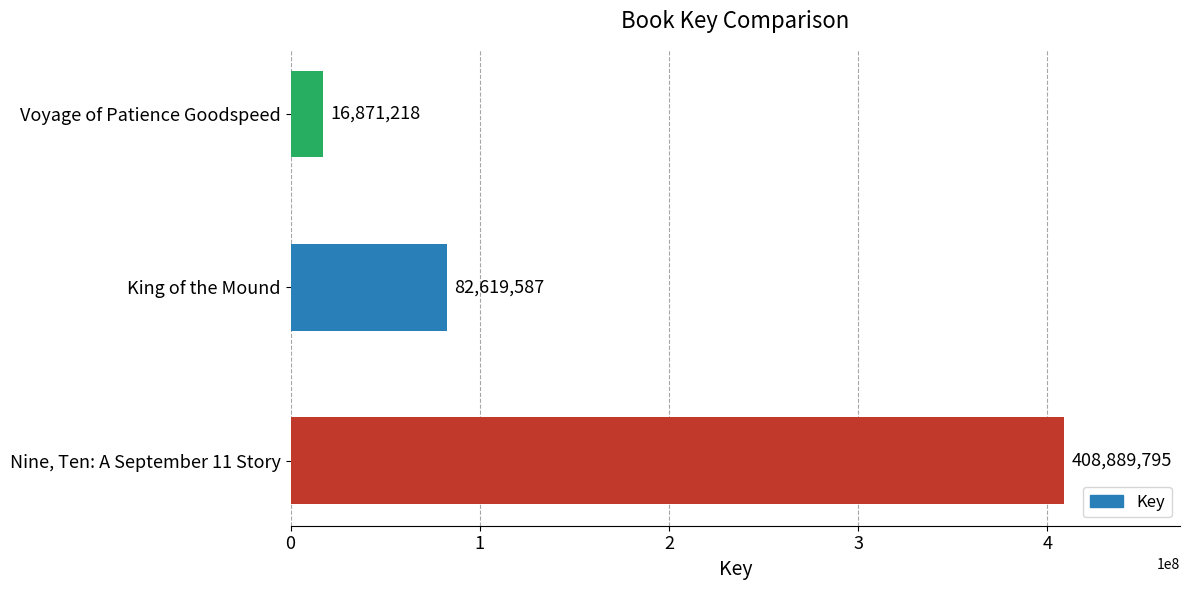

What is the average value?

169460200